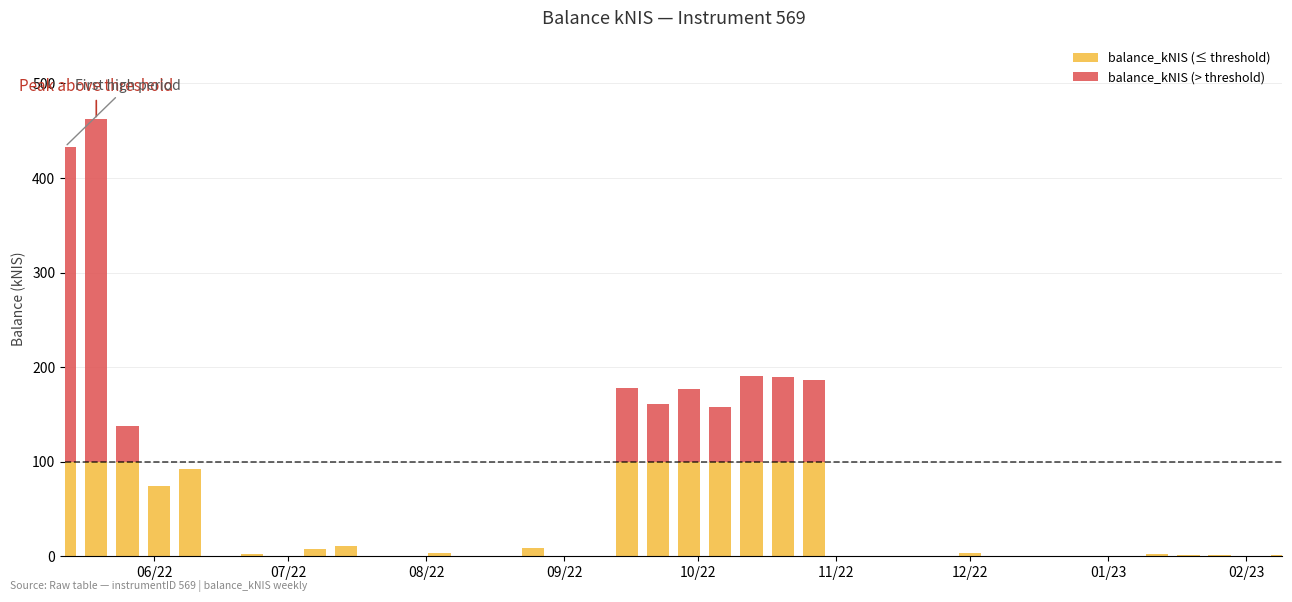

At how many categories does at least one series exceed 200?

2